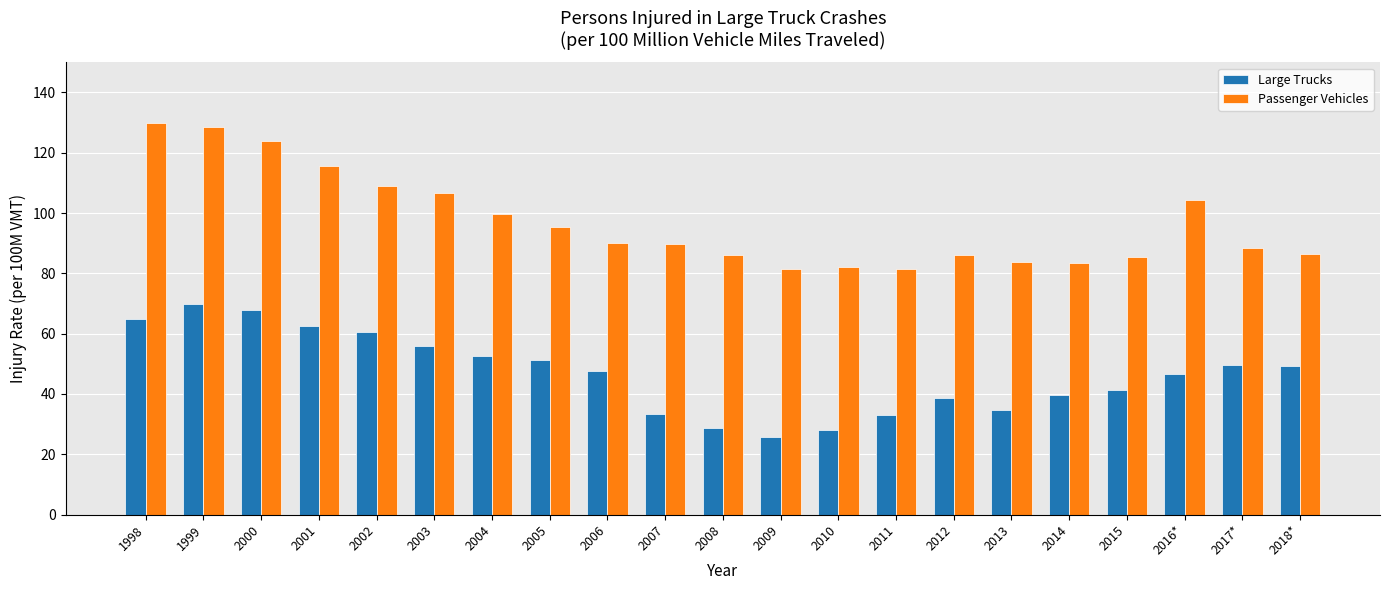

How many data points in Large Trucks are less than 47?

10